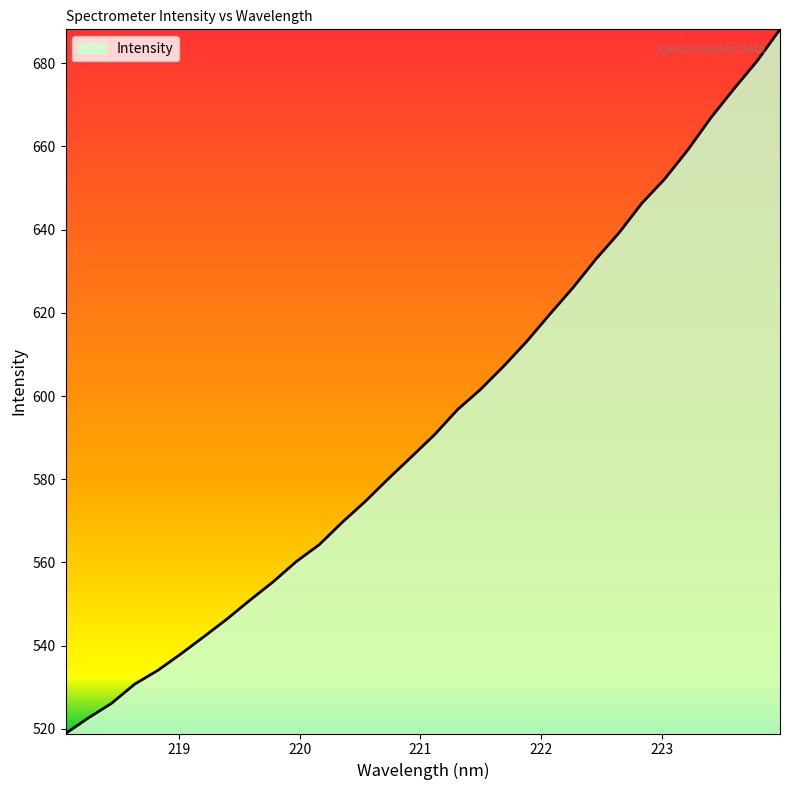

What is the difference between the maximum and minimum values?

169.3